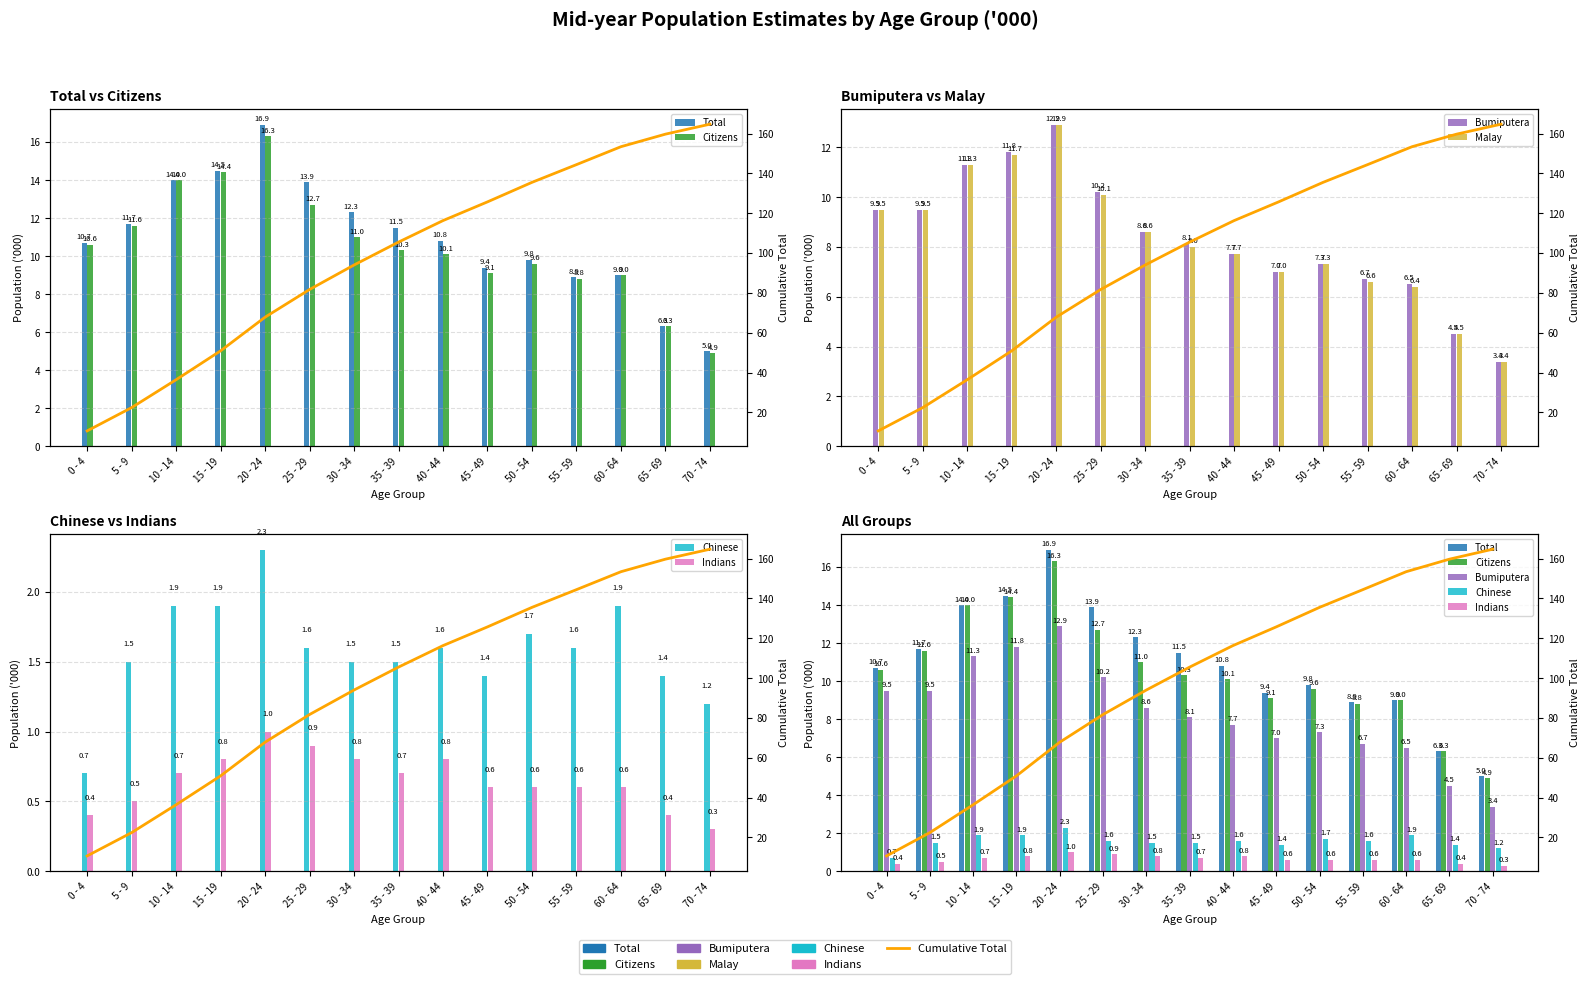

What value does the Chinese series have at 60 - 64?

1.9